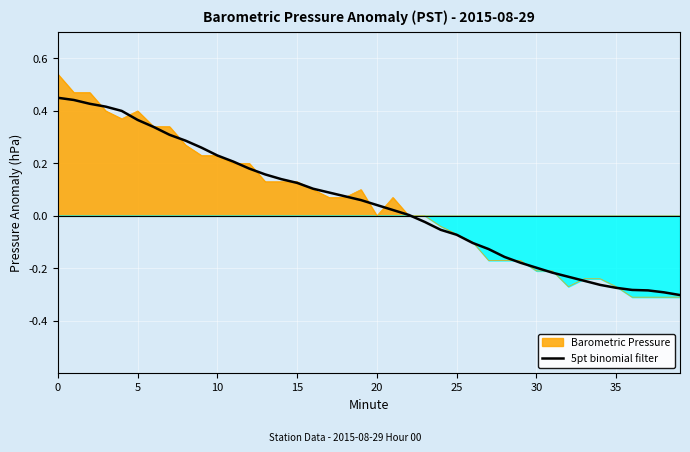

True or false: the data shows -0.4 at 36.

False